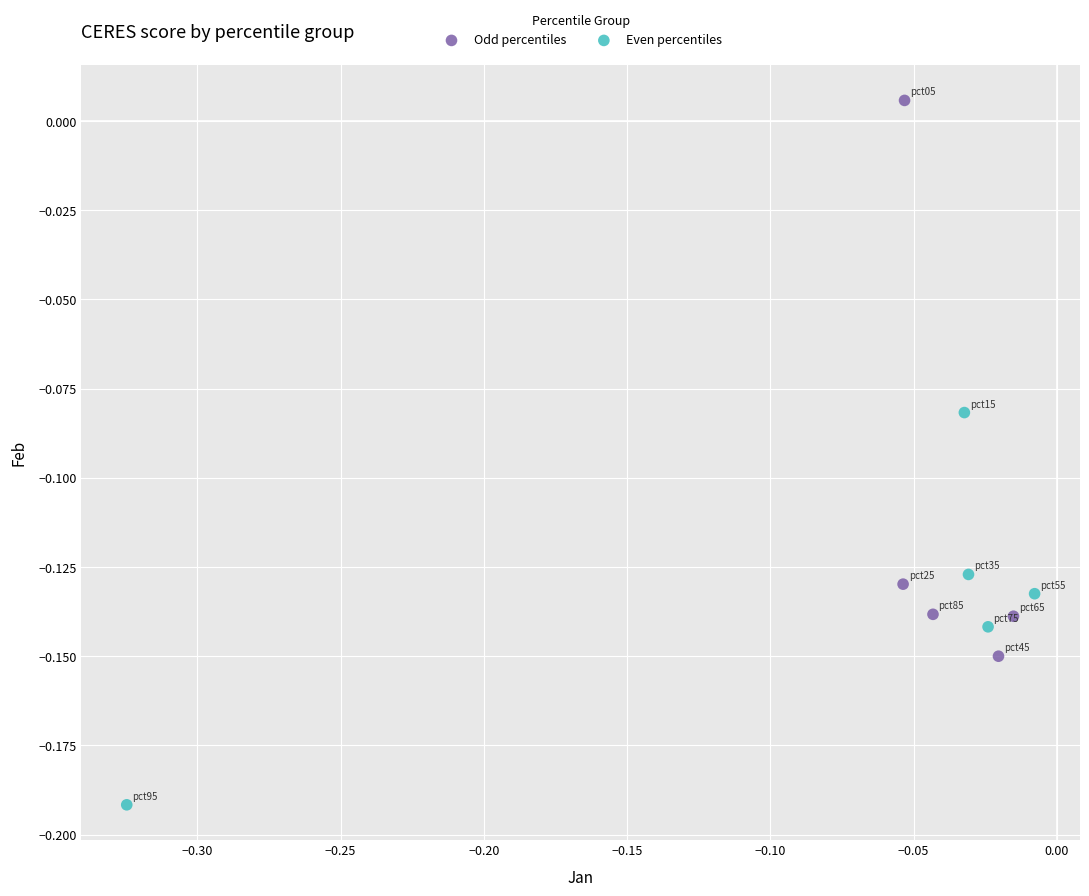

What are all the series names shown in the legend?

Odd percentiles, Even percentiles